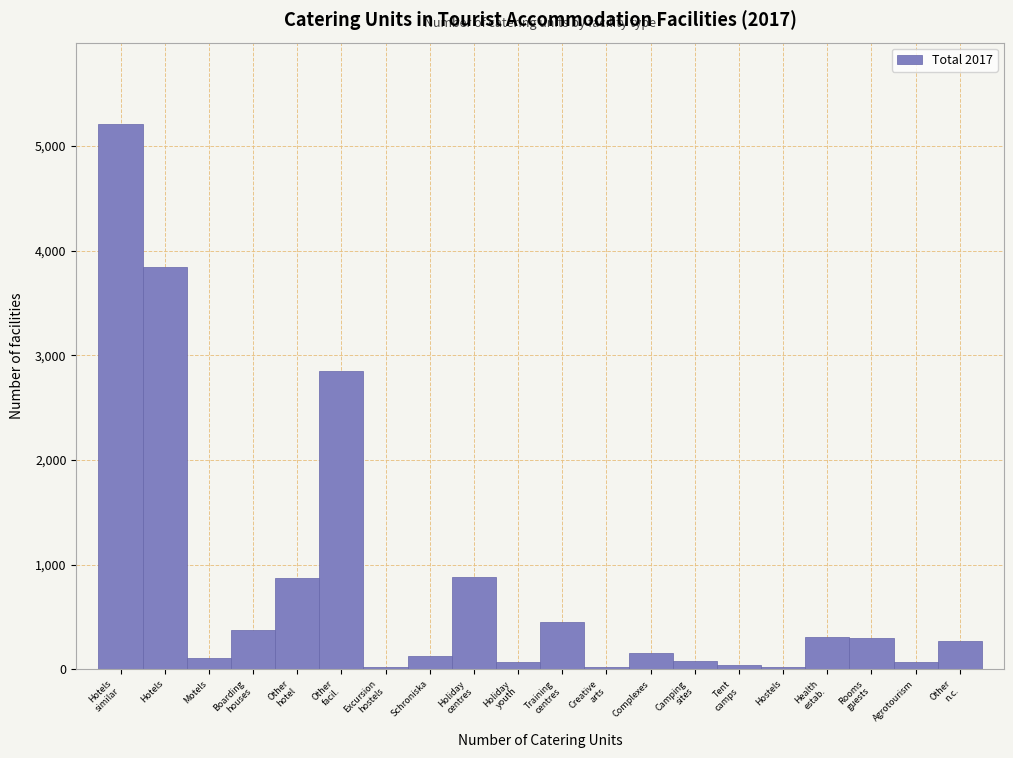

What is the sum of all values?

16108